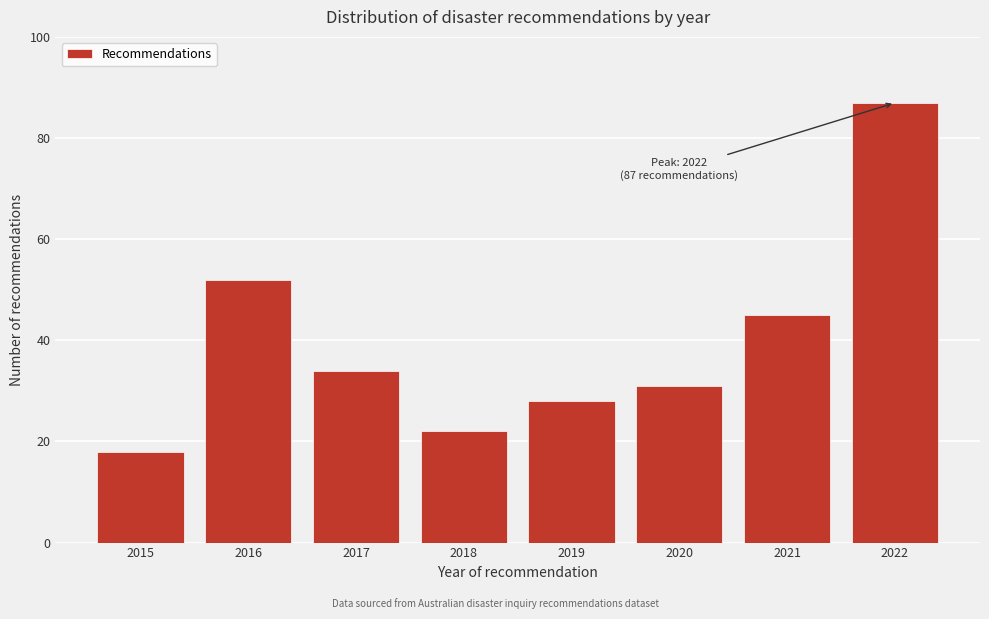

Reading left to right, what are all the values shown in this chart?

18	52	34	22	28	31	45	87